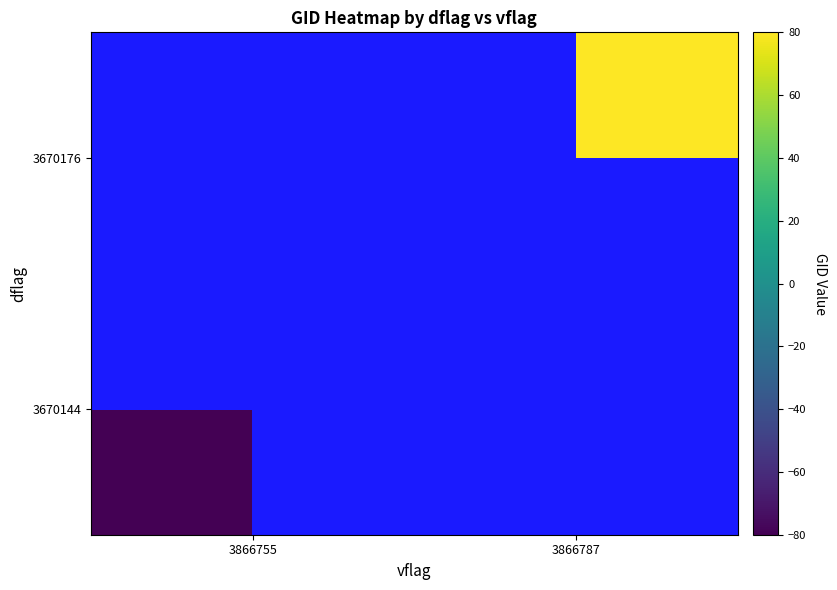

Rank the series at 3866787 from highest to lowest value.

3670144, 3670176